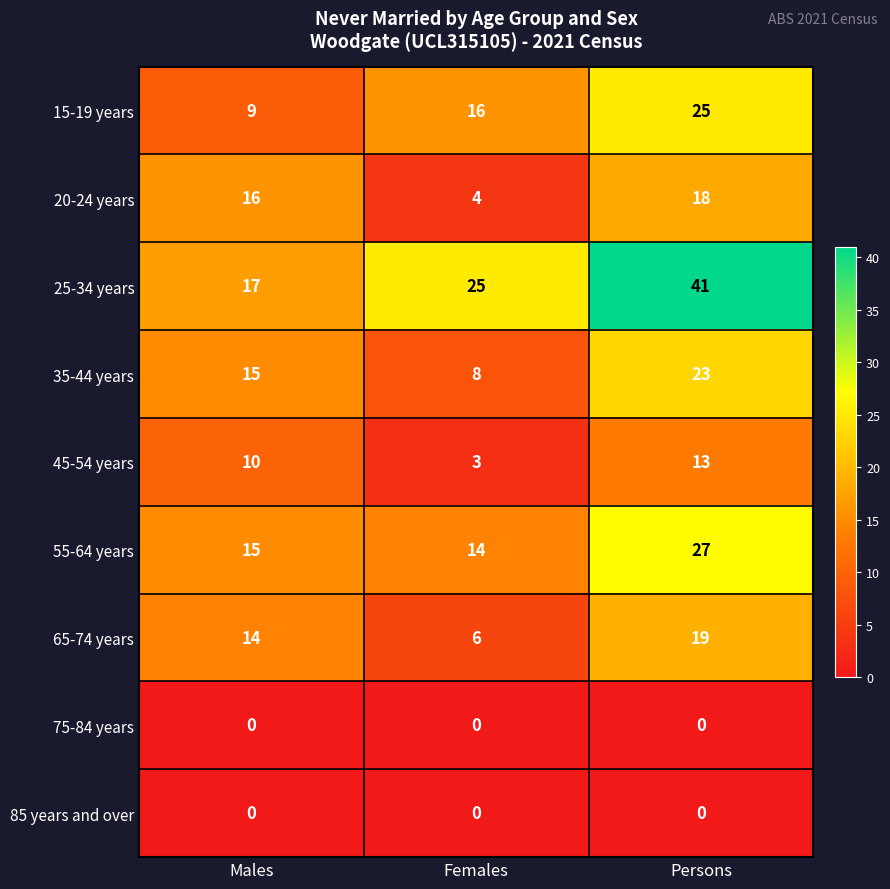

Reading right to left, list all the values displayed in this chart.

15-19 years: Persons=25	Females=16	Males=9
20-24 years: Persons=18	Females=4	Males=16
25-34 years: Persons=41	Females=25	Males=17
35-44 years: Persons=23	Females=8	Males=15
45-54 years: Persons=13	Females=3	Males=10
55-64 years: Persons=27	Females=14	Males=15
65-74 years: Persons=19	Females=6	Males=14
75-84 years: Persons=0	Females=0	Males=0
85 years and over: Persons=0	Females=0	Males=0